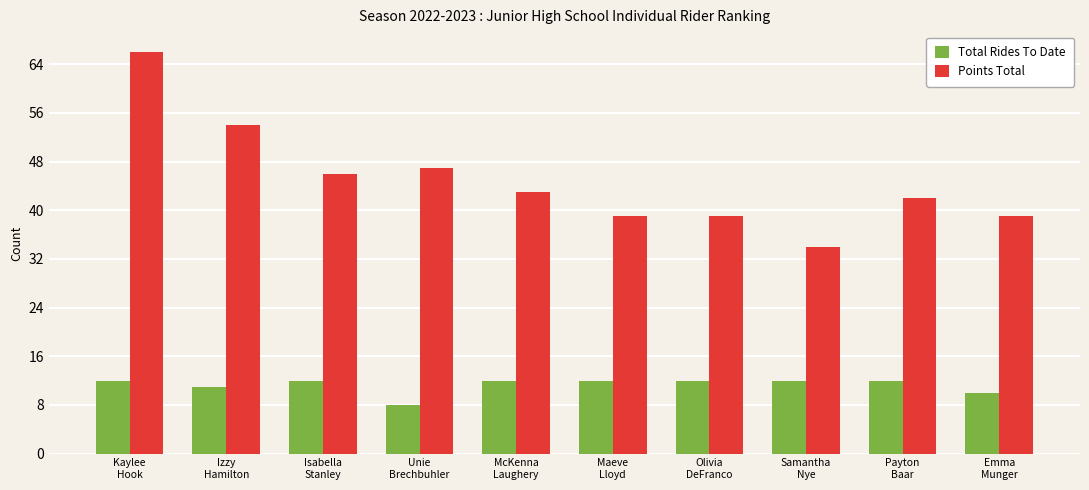

At which label does Points Total reach its minimum?

Samantha
Nye